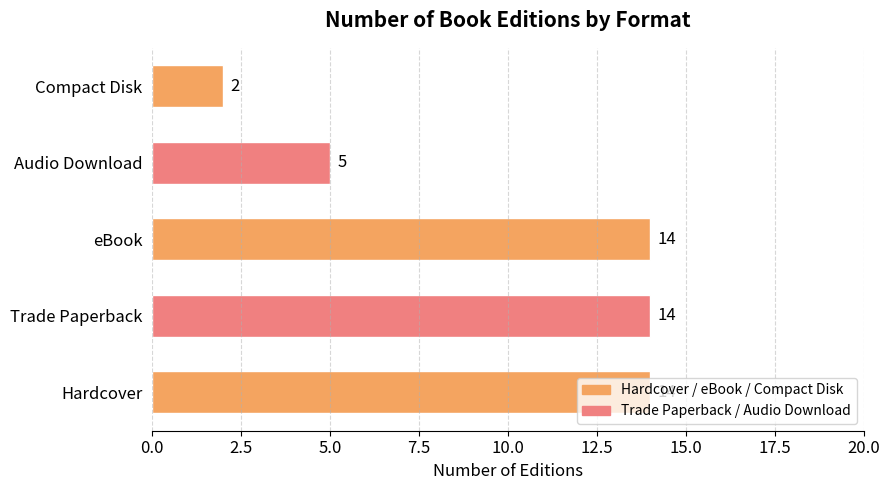

Which has a higher value, Audio Download or Compact Disk?

Audio Download